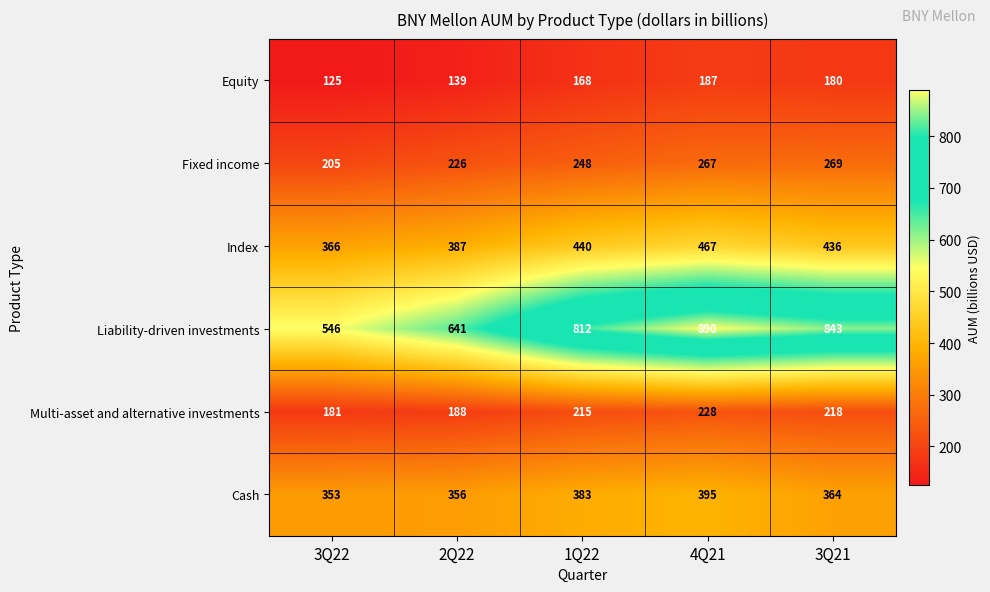

What is the total value across all series at 1Q22?

2266